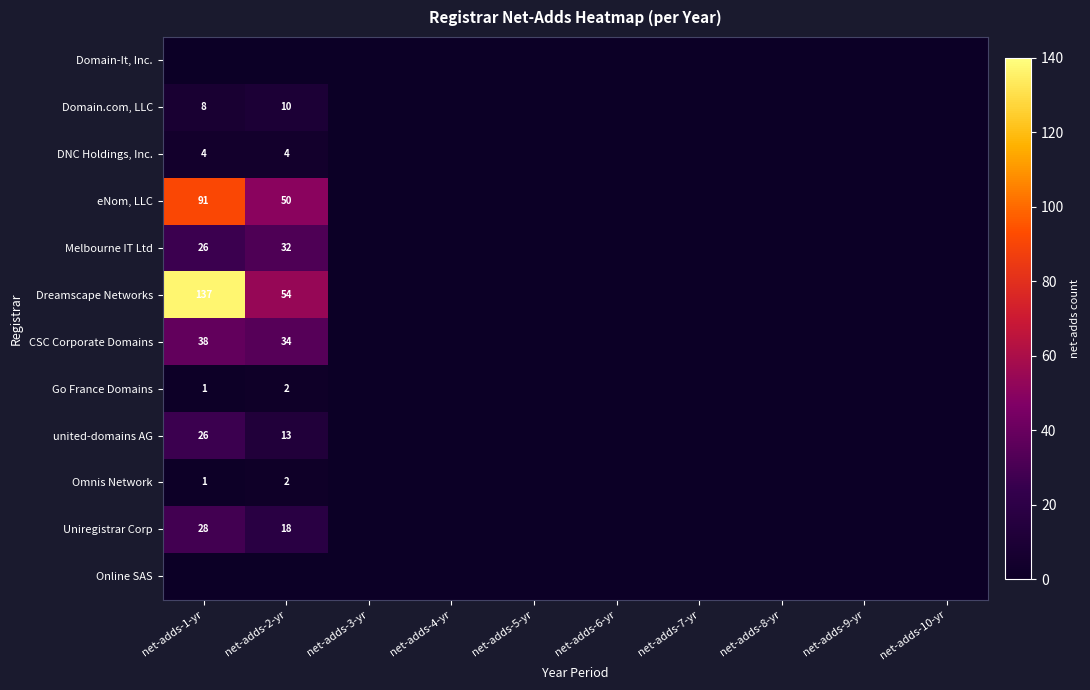

The value of Domain.com, LLC at net-adds-2-yr is 15. True or false?

False